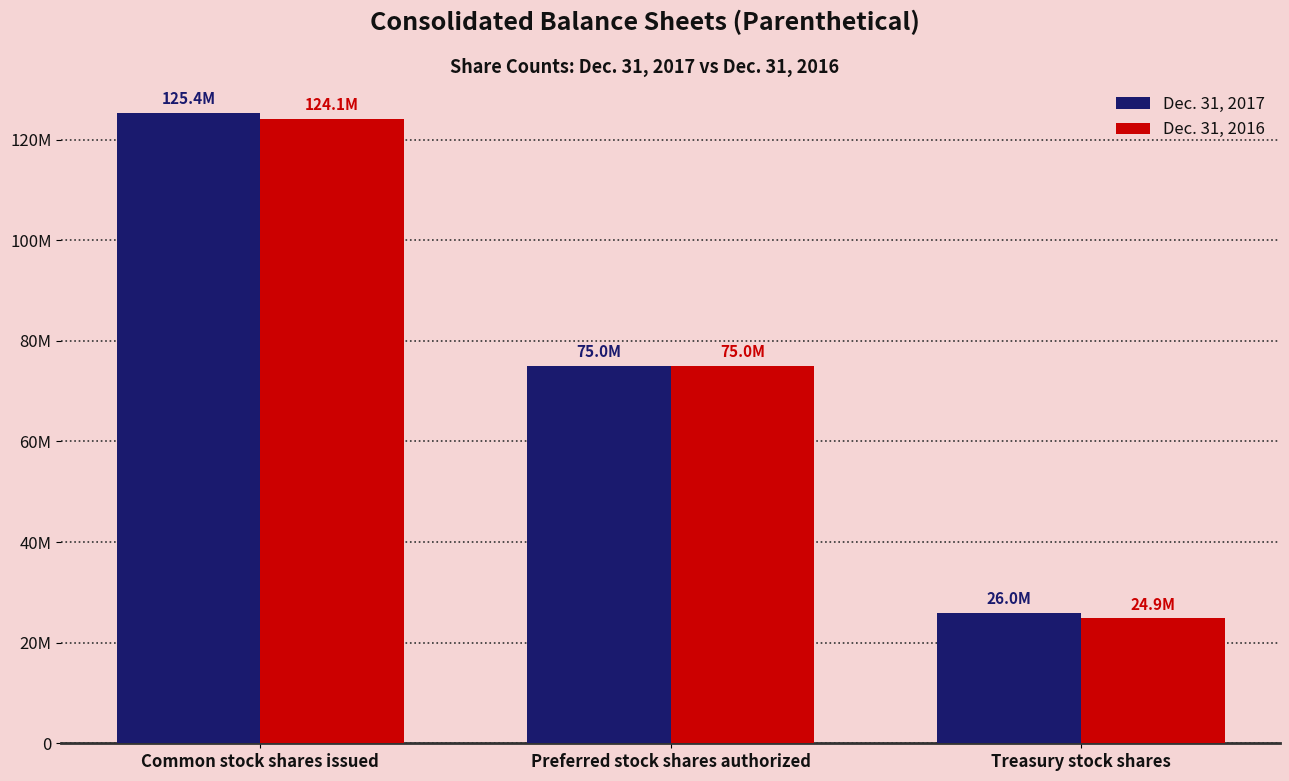

What are all the series names shown in the legend?

Dec. 31, 2017, Dec. 31, 2016